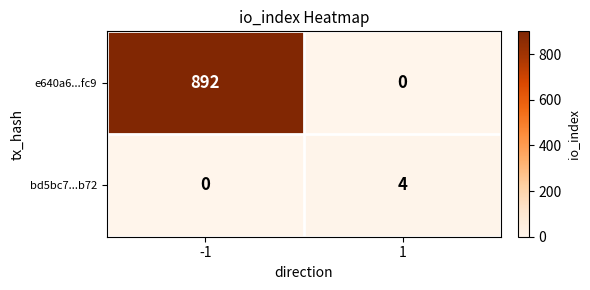

Reading left to right, extract all data points from this chart.

e640a6...fc9: -1=892	1=0
bd5bc7...b72: -1=0	1=4